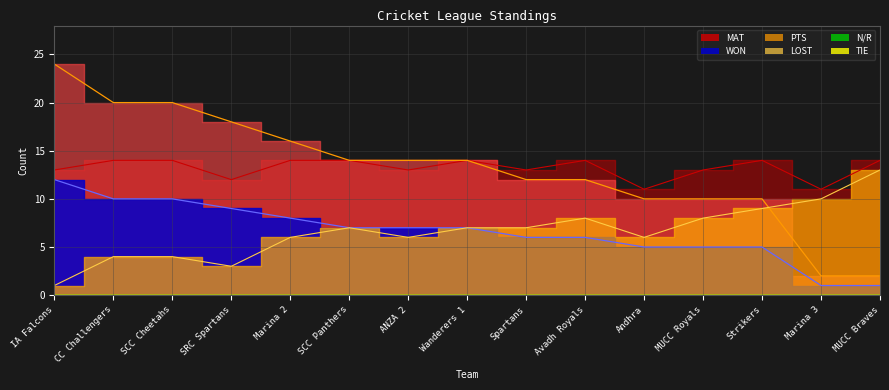

True or false: MAT and LOST intersect in this chart.

False